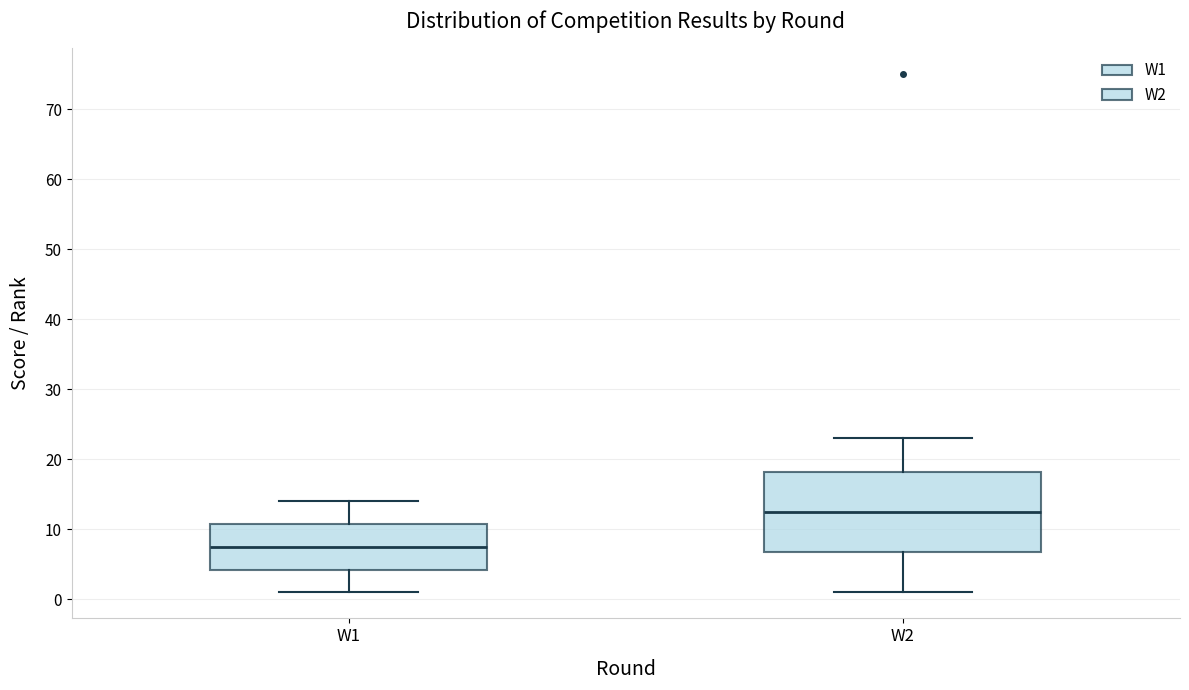

Where is the lower edge of the box for W2 on the y-axis? The values are not printed on the chart, so give them approximately, as read against the axis.

7